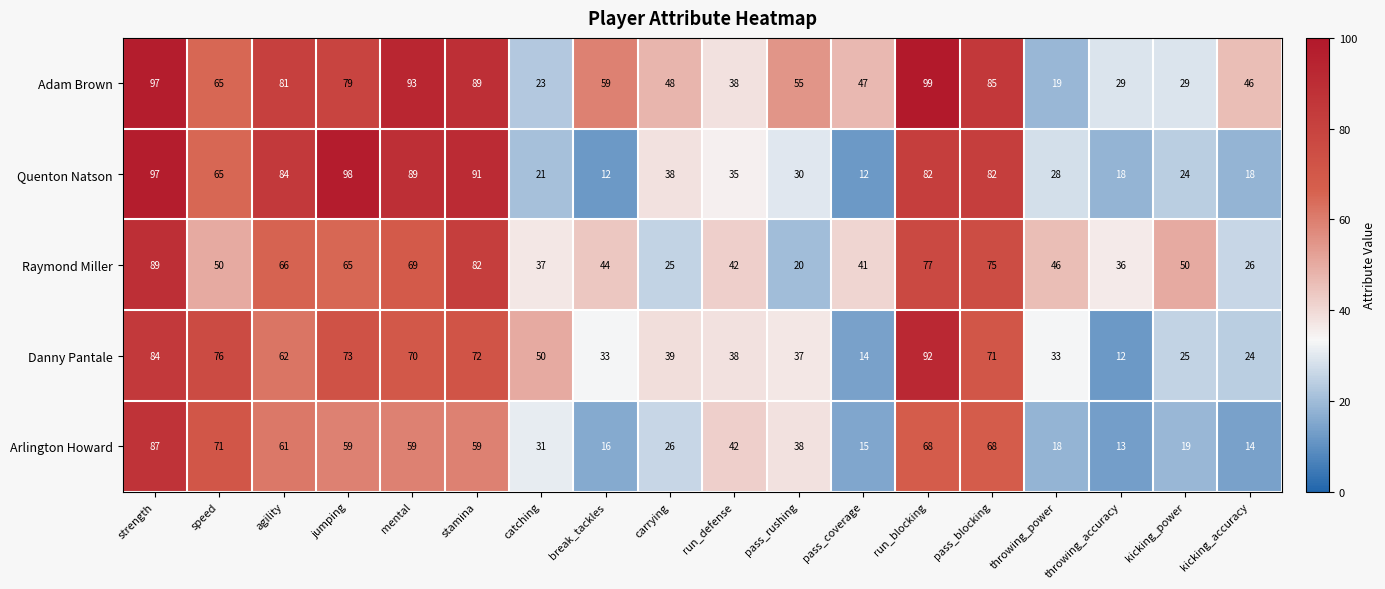

What is the difference between the maximum and minimum values in the Adam Brown series?

80